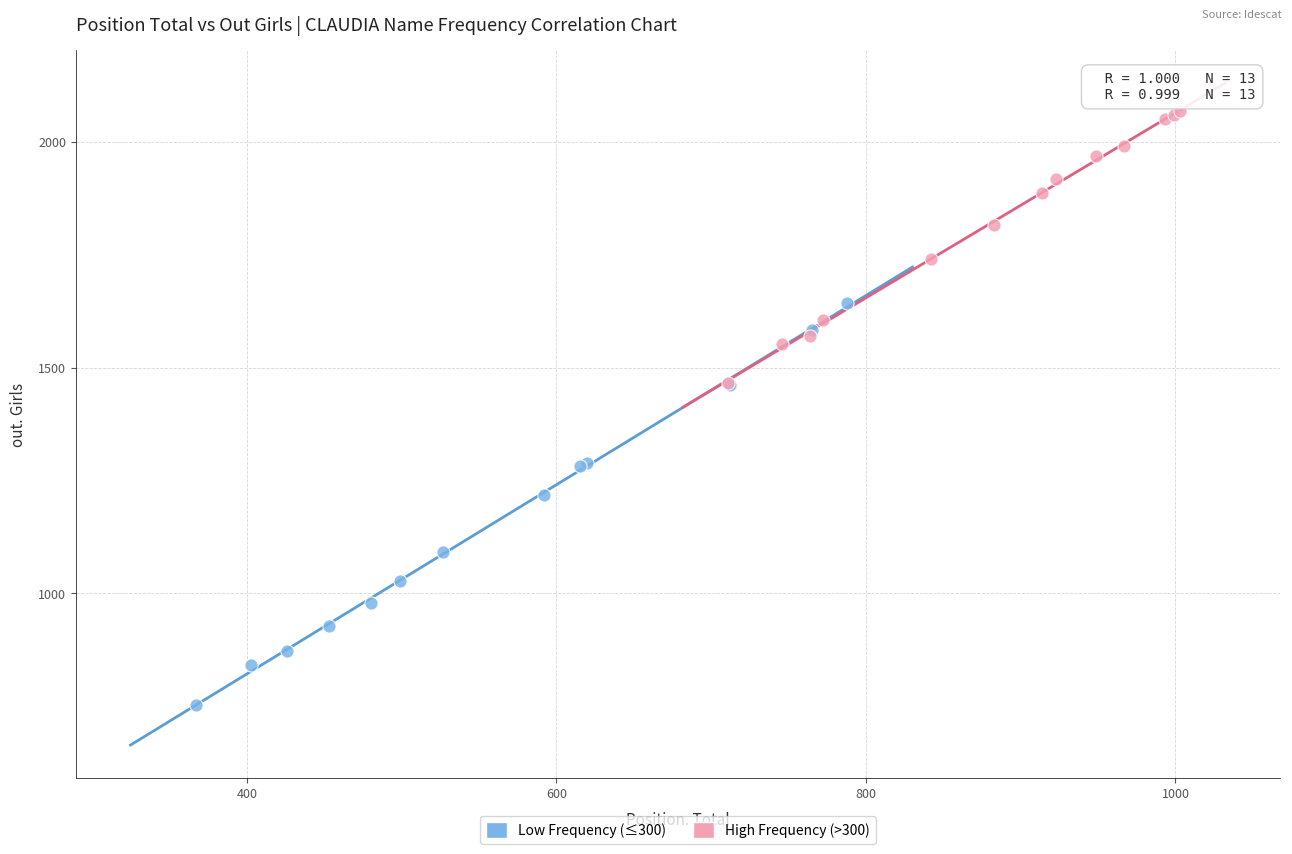

Which series reaches the maximum Y coordinate?

High Frequency (>300)